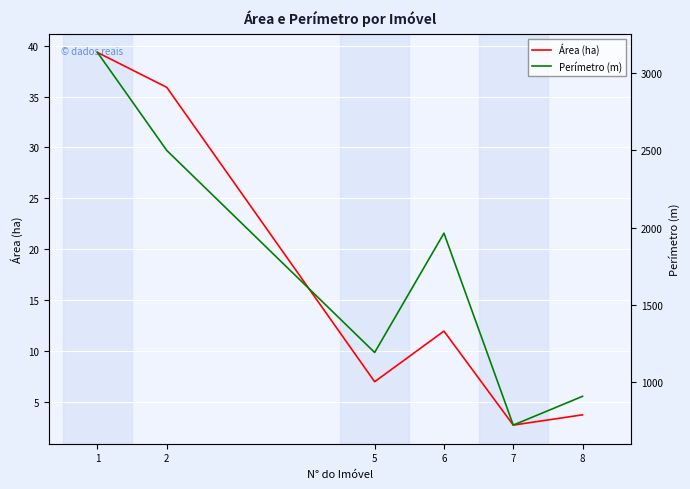

Where is Área (ha) nearest to the value 21?

6